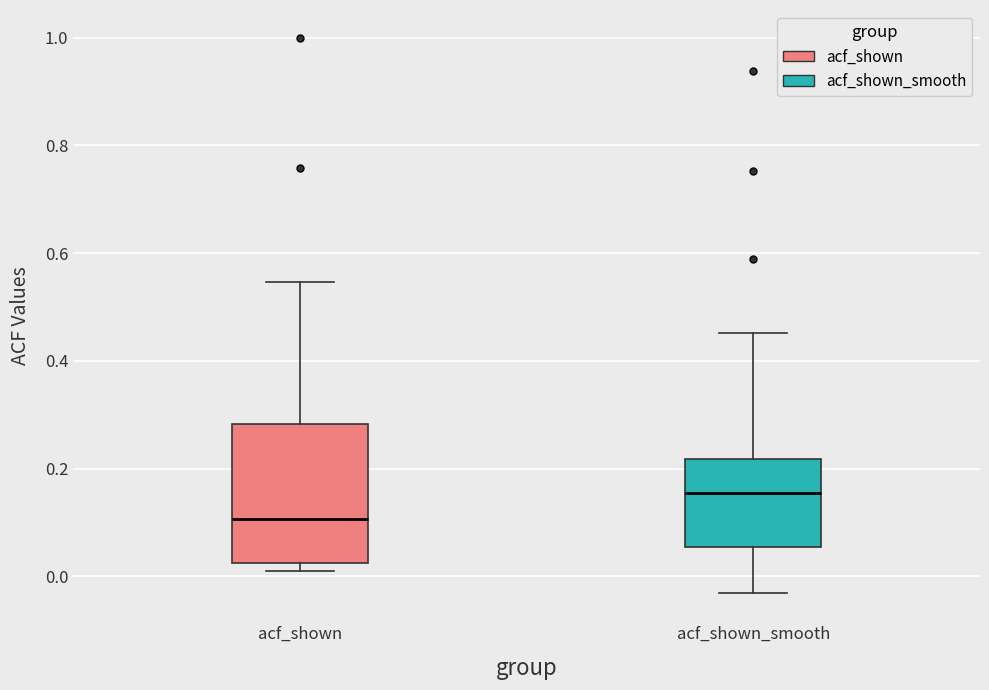

Which box has the lowest median line?

acf_shown